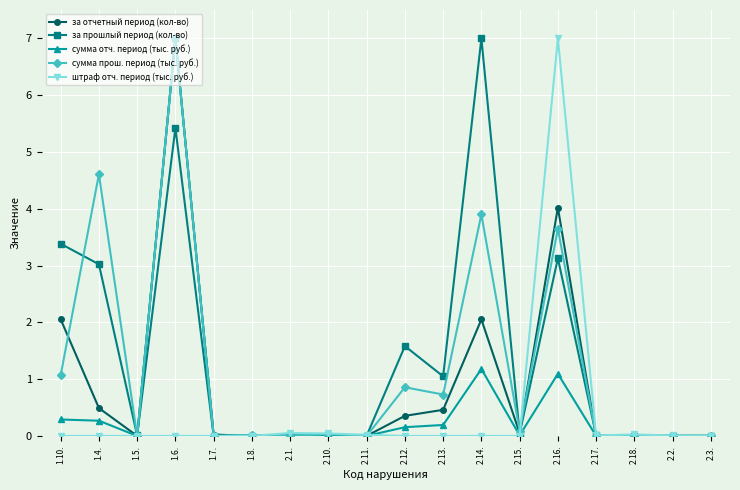

What is the difference between the maximum and minimum values in the штраф отч. период (тыс. руб.) series?

7.0